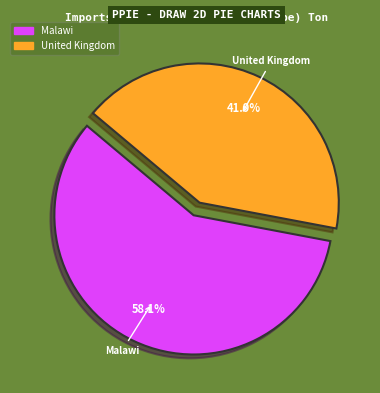

Which slice is the largest?

Malawi